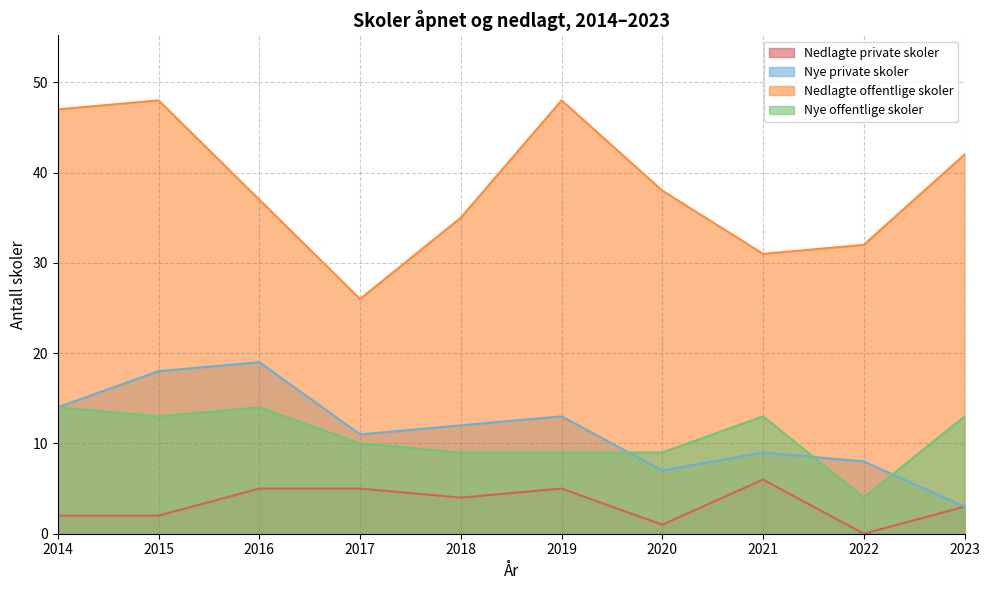

What is the greatest value displayed?

48